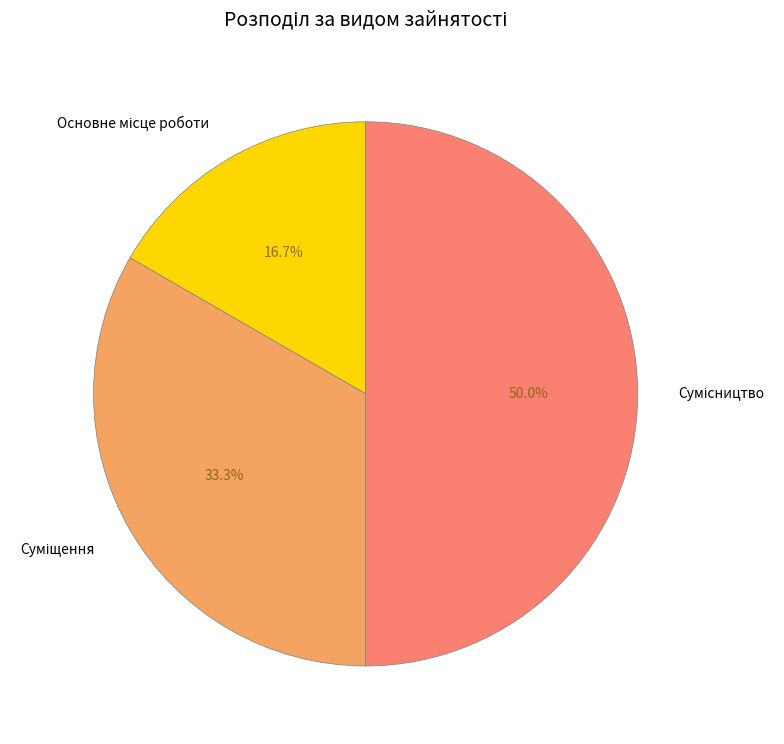

Which category has the biggest portion of the pie?

Сумісництво